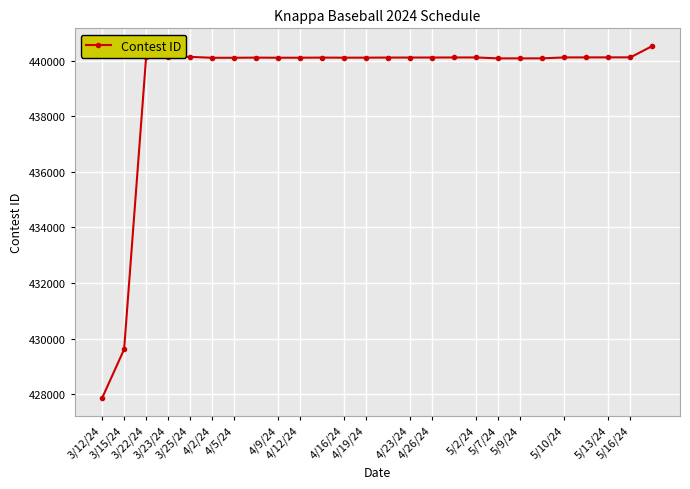

True or false: there are more than 0 points higher than both neighbors.

True